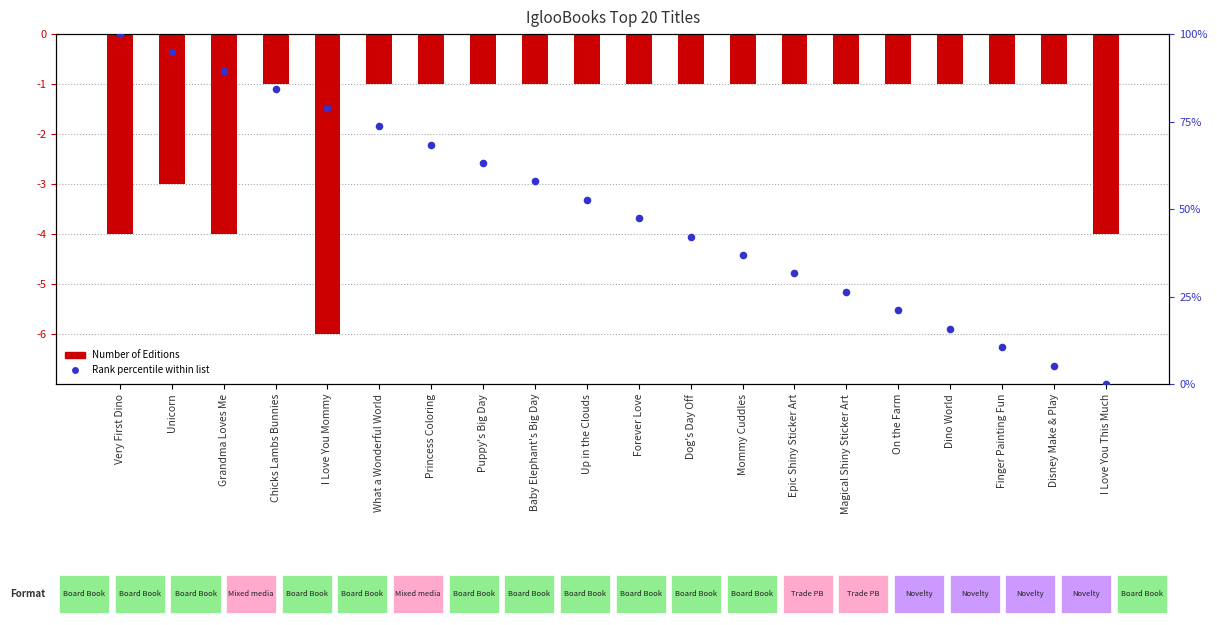

What is the total value across all series at Chicks Lambs Bunnies?

83.2